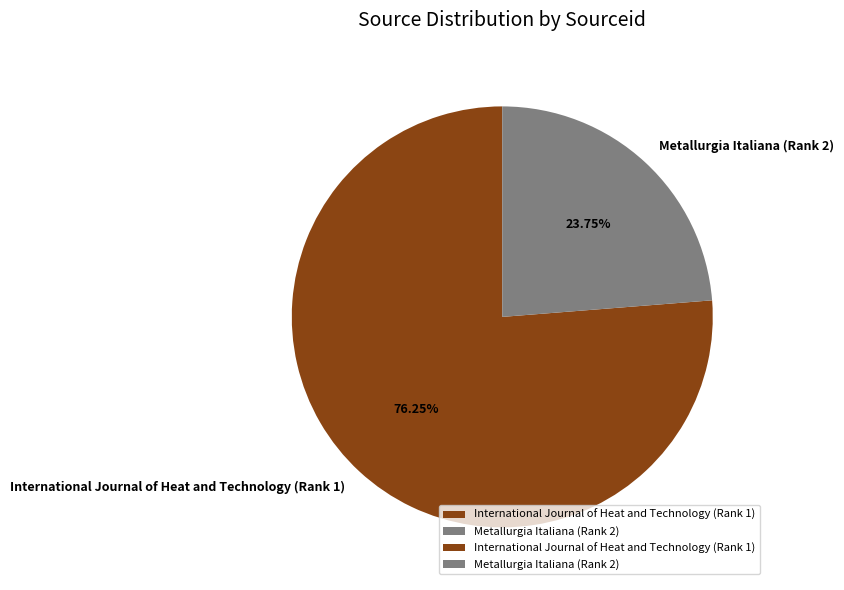

What percentage do Metallurgia Italiana (Rank 2) and International Journal of Heat and Technology (Rank 1) together represent?

100.0%